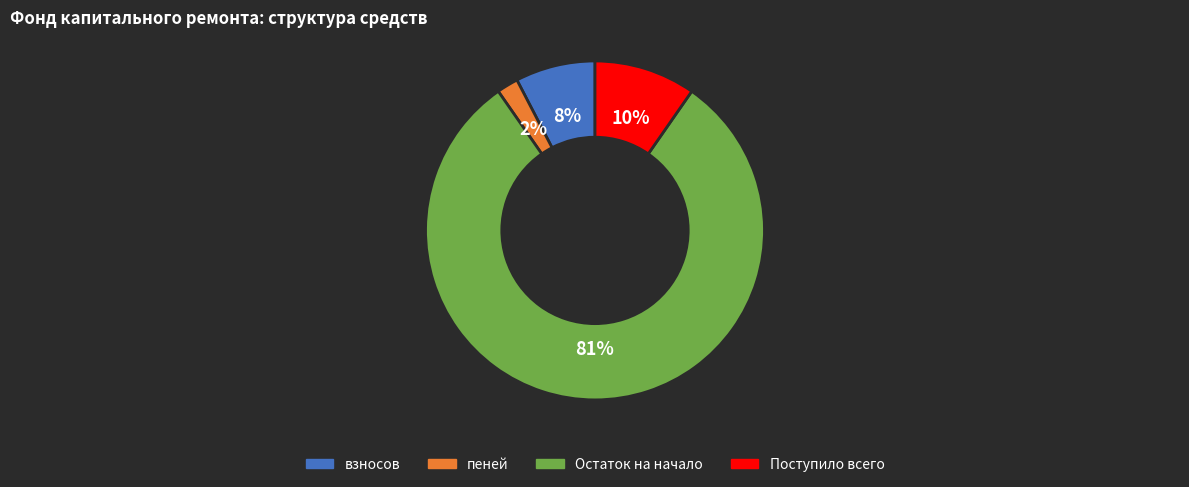

Does Остаток на начало represent more than half of the total?

Yes